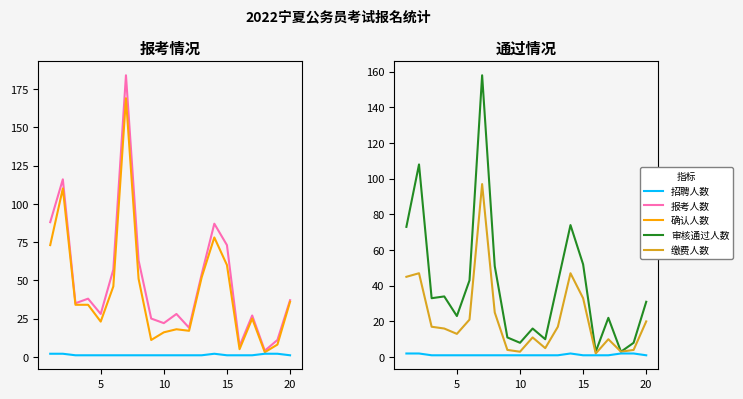

How many interior local peaks does the 招聘人数 series have?

1